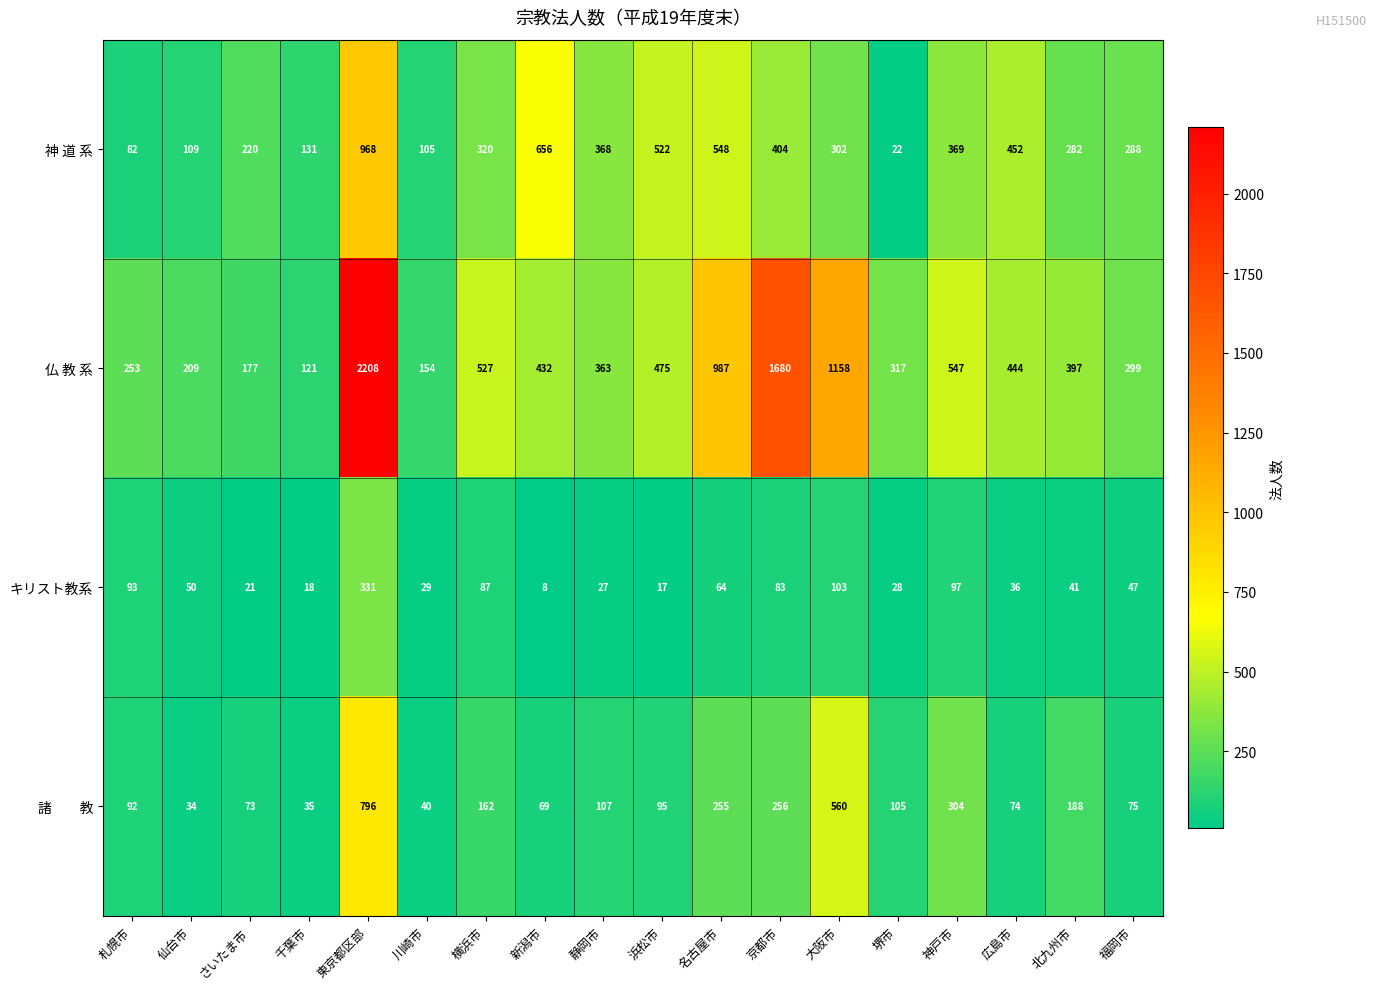

Which series has the widest spread of values?

仏 教 系